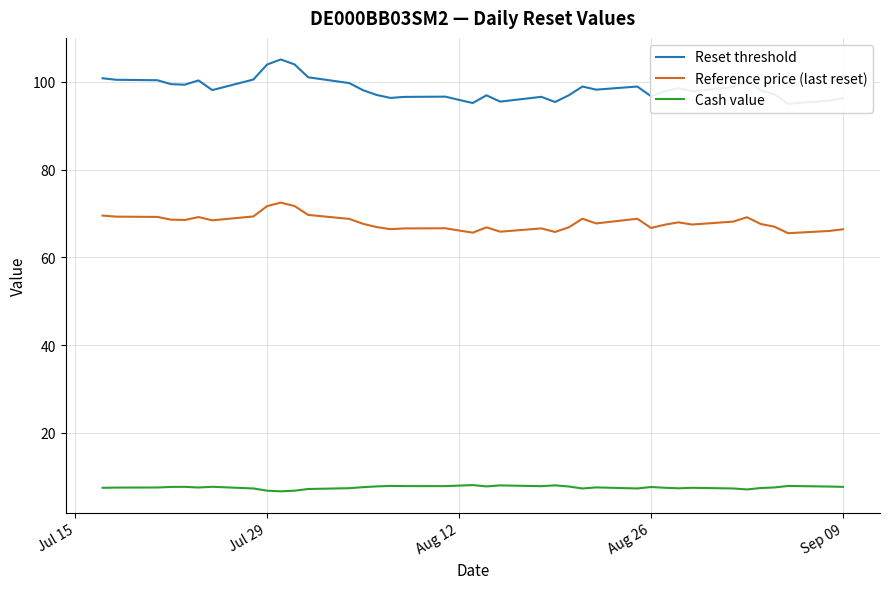

What is the minimum value for Cash value?

6.7